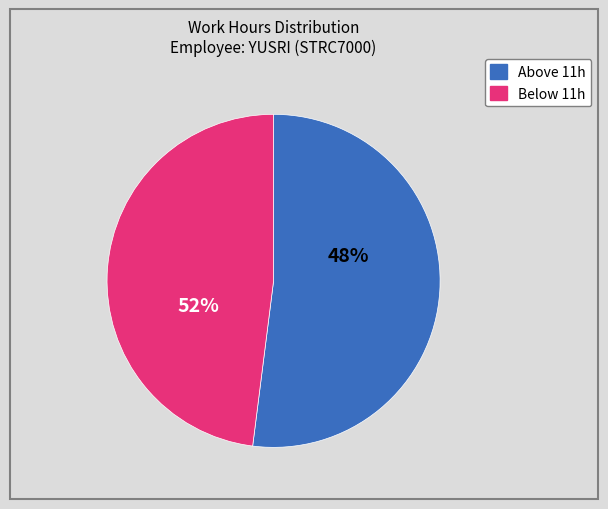

Does 6 represent more than half of the total?

No